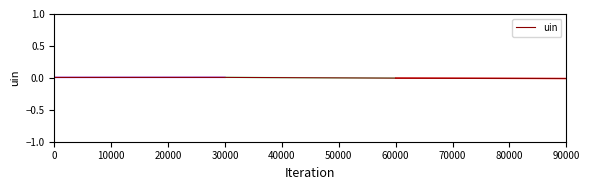

How many interior local peaks (higher than both neighbors) does the data have?

1